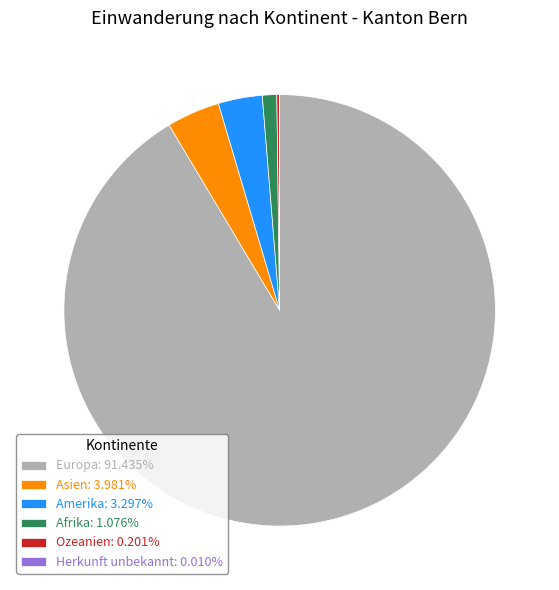

Does Amerika: 3.297% account for over 50% of the chart?

No